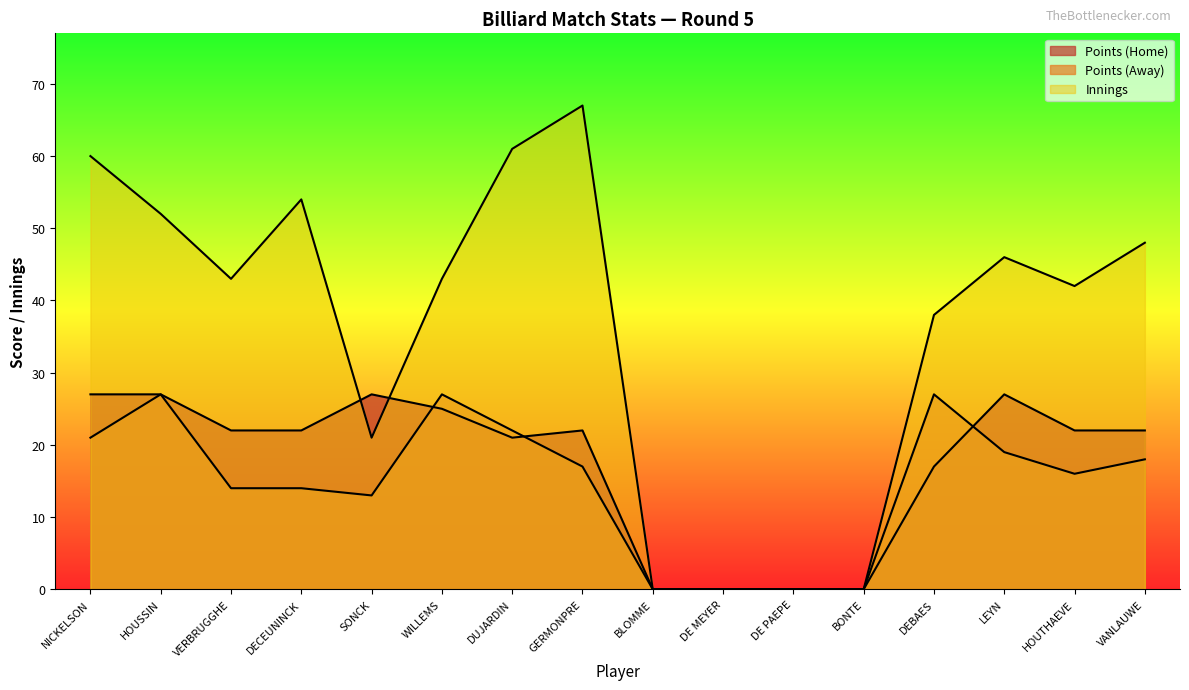

The value of Points (Home) at DUJARDIN is 38. True or false?

False